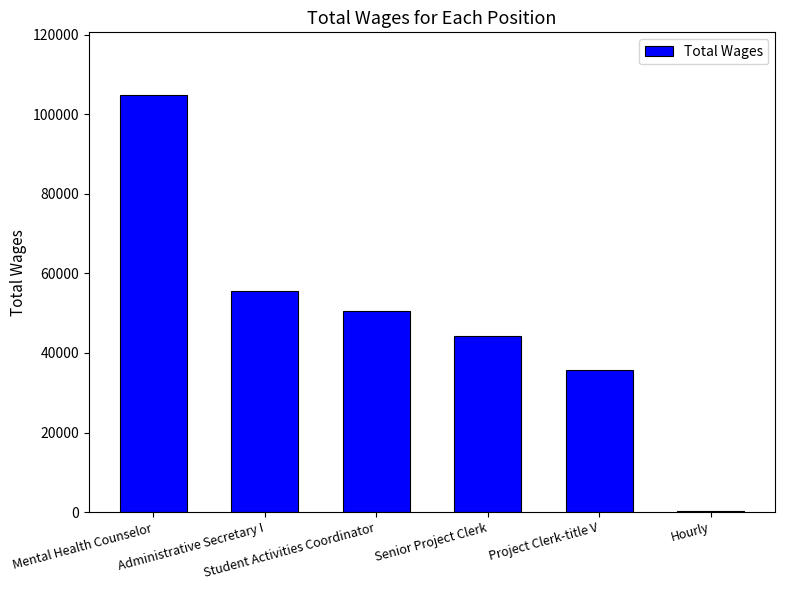

Between Mental Health Counselor and Student Activities Coordinator, which is larger?

Mental Health Counselor